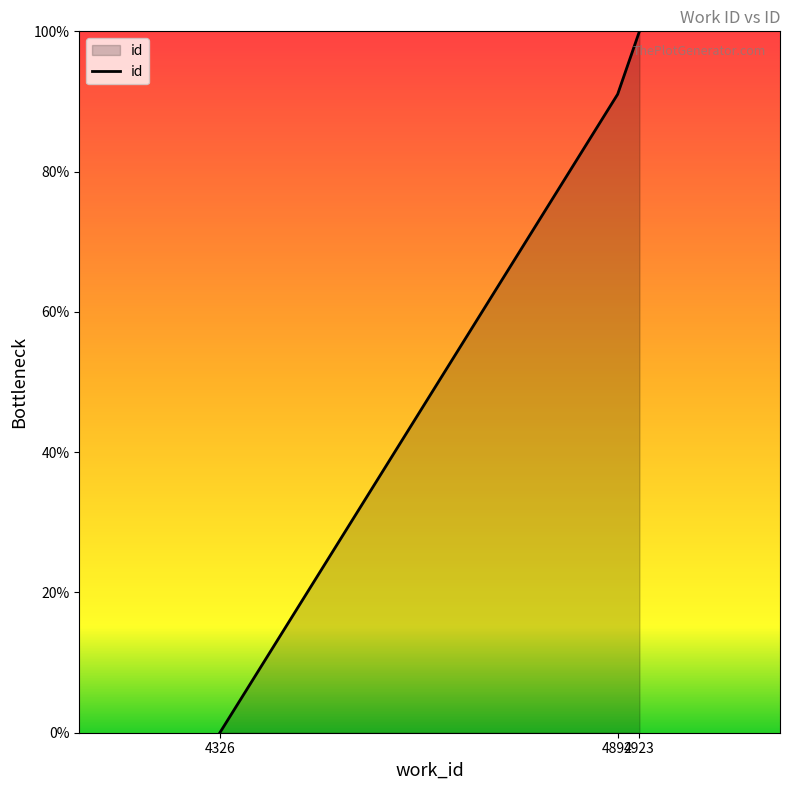

Reading left to right, list all the values displayed in this chart.

4326=0.0	4892=91.0	4923=100.0